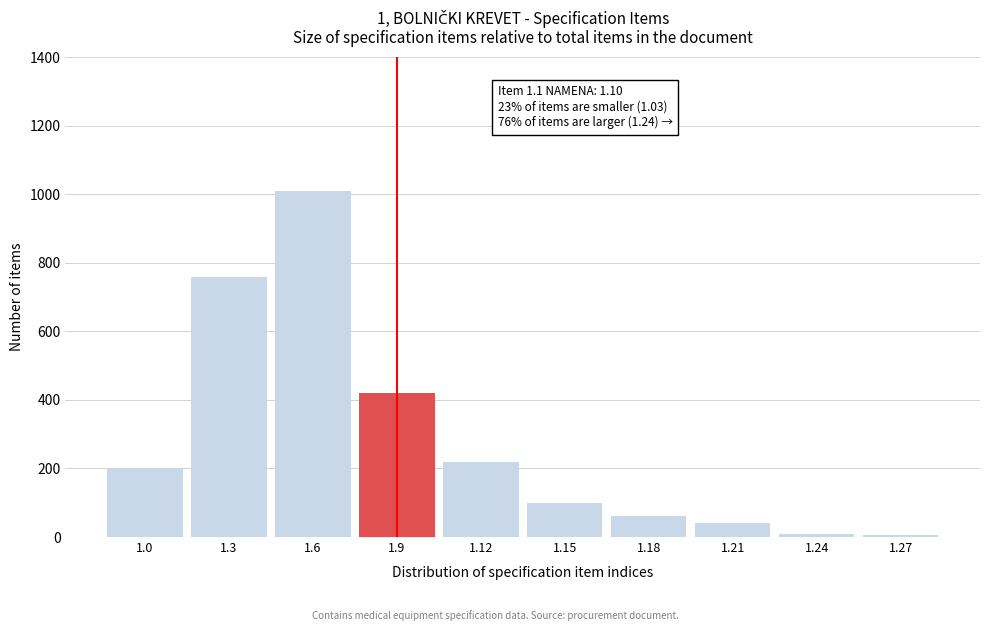

Between 1.6 and 1.18, which is larger?

1.6